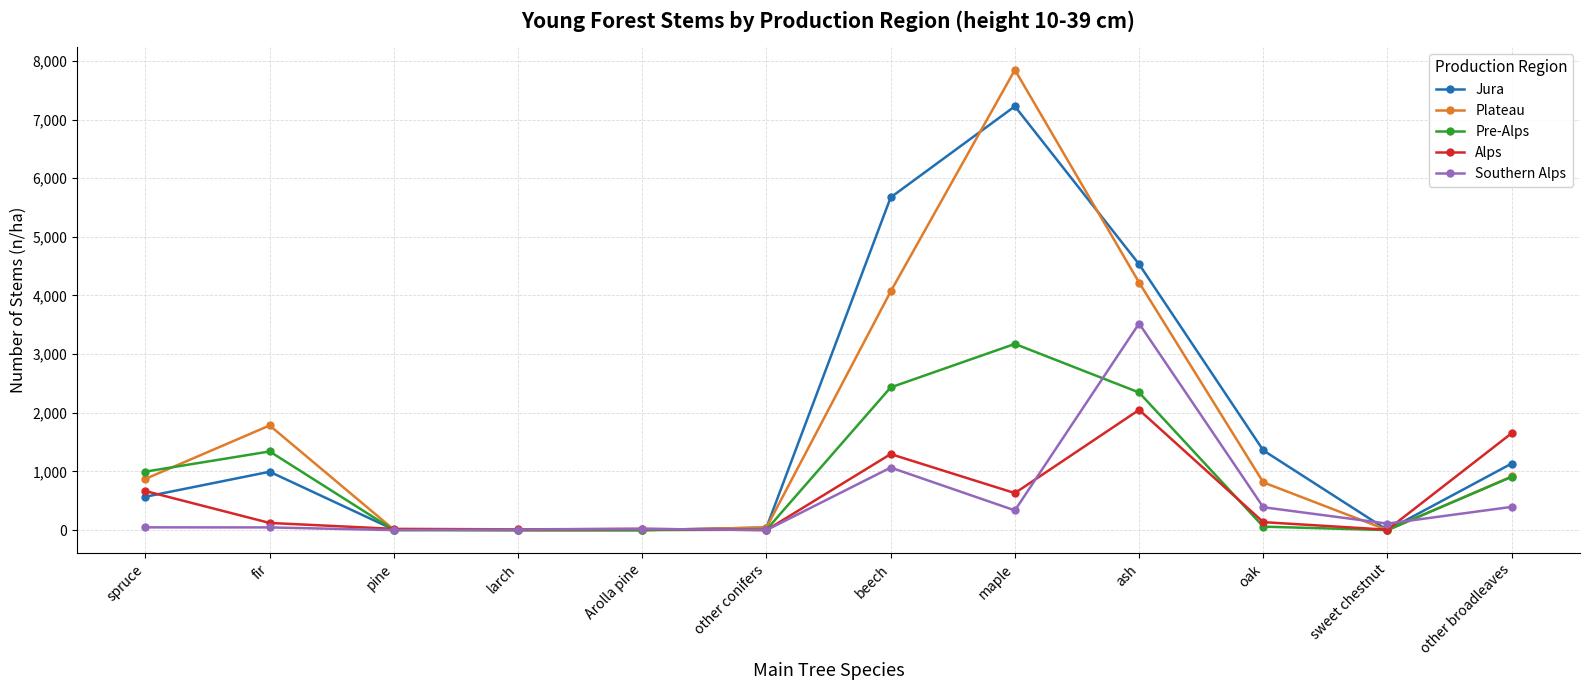

How many categories are shown in the chart?

12